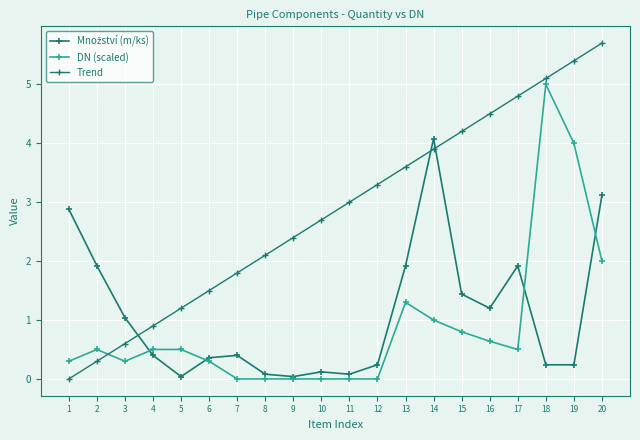

Count the number of categories in the chart.

20